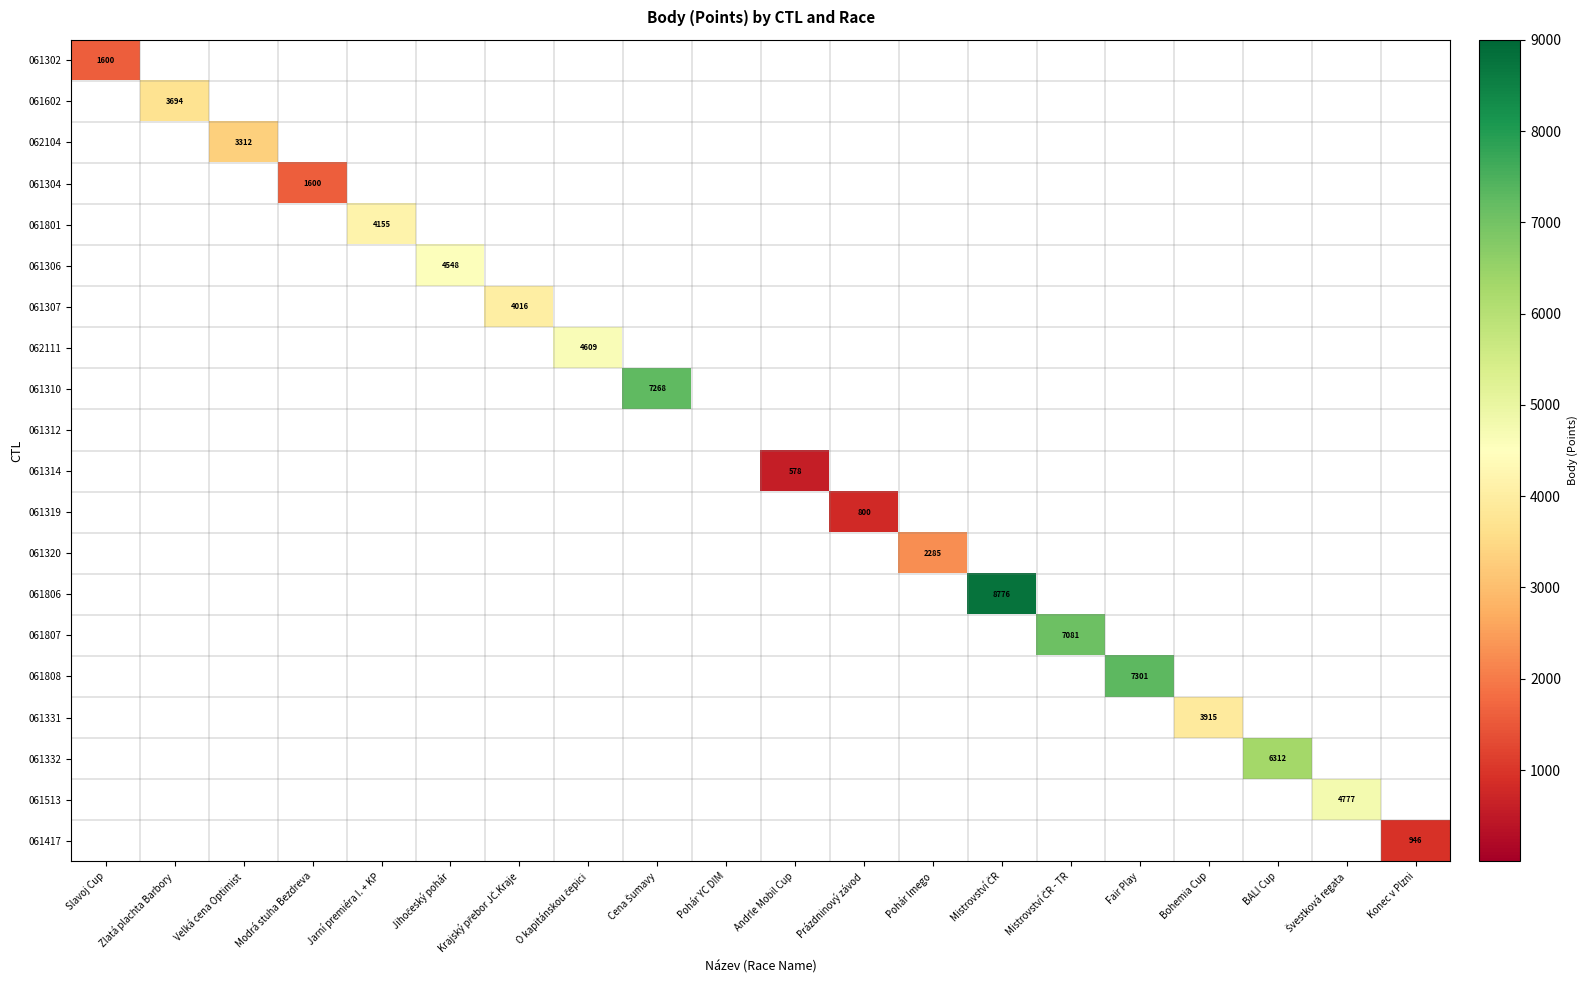

At how many categories does at least one series exceed 899?

17